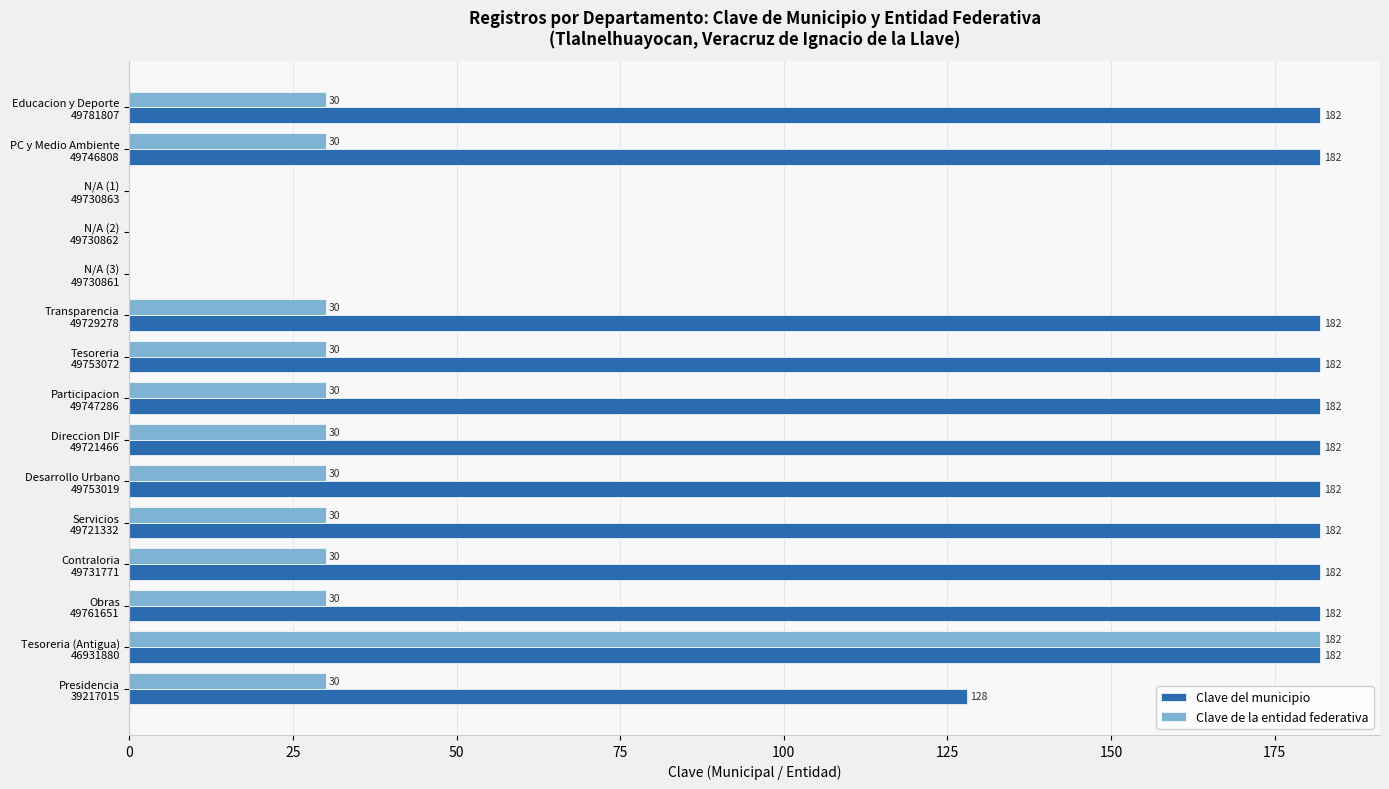

What is the highest value of the Clave de la entidad federativa series?

182